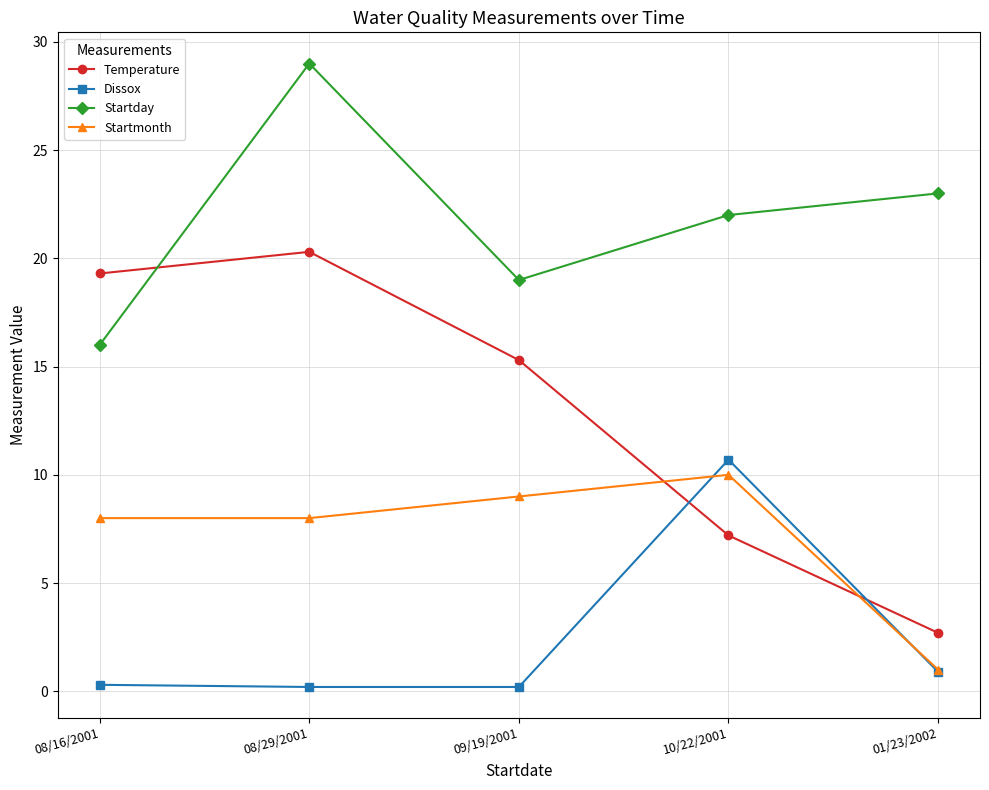

How many interior local valleys does the Startday series have?

1